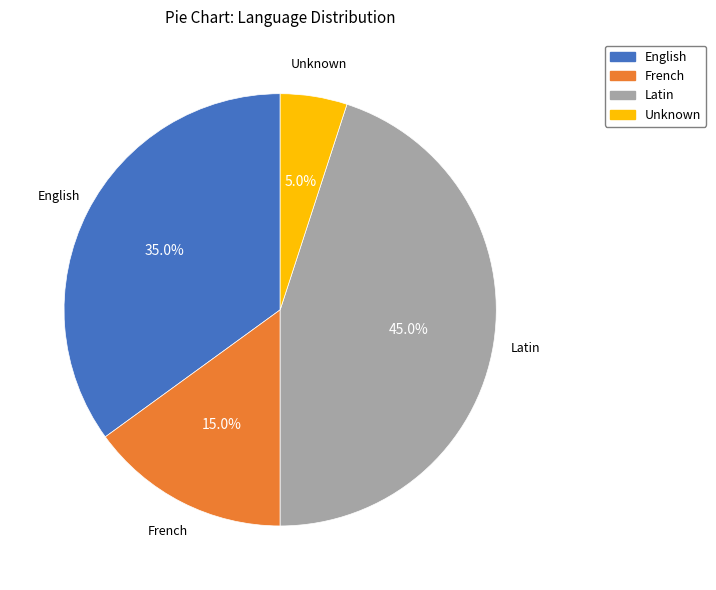

To the nearest percent, what is the difference between the French and Latin slice percentages?

30%